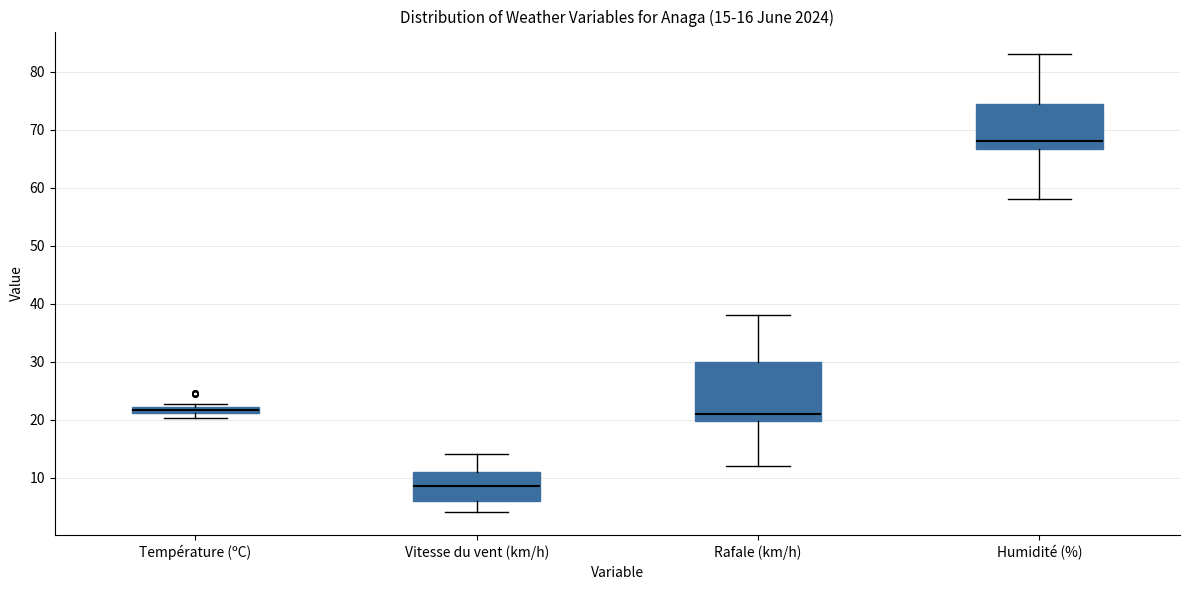

Comparing the boxes themselves (not the whiskers), which one is the tallest?

Rafale (km/h)